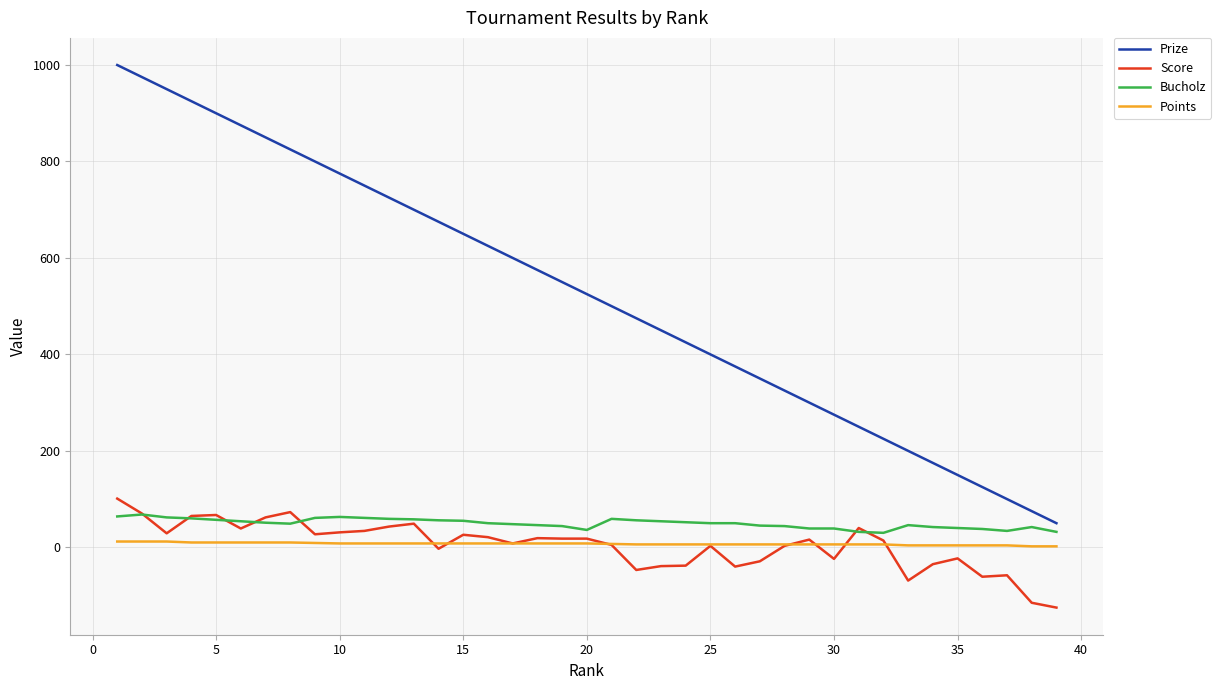

What is the difference between the second highest and minimum values in the Prize series?

925